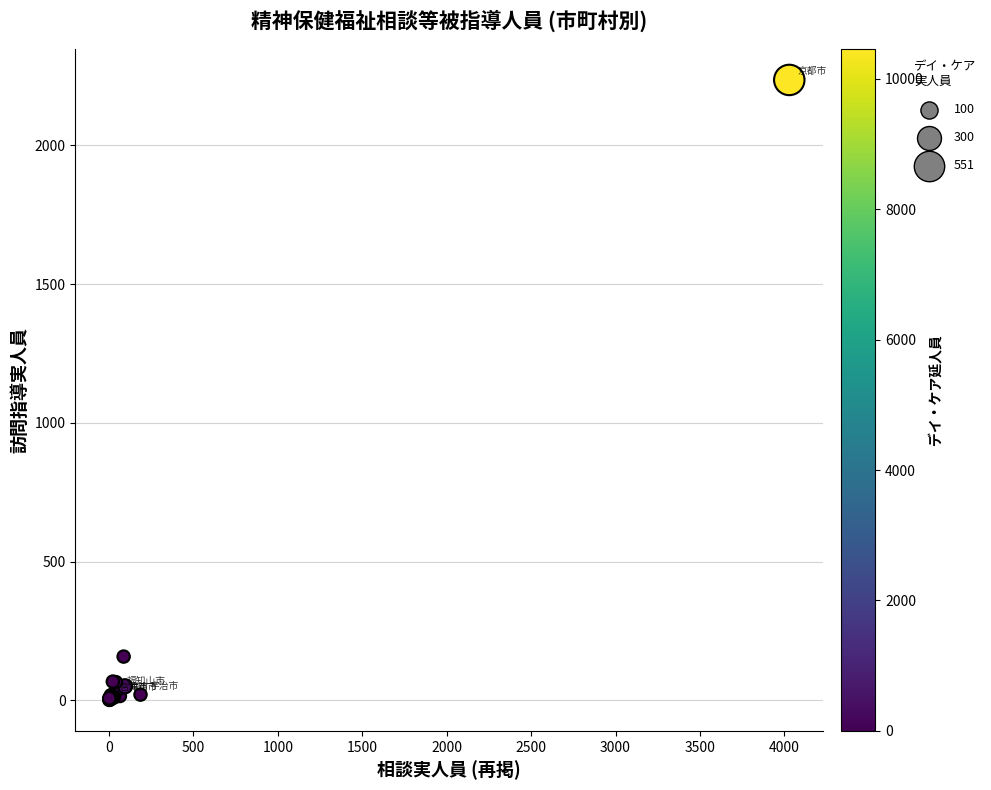

What Y value in the scatter plot is closest to 1118?

158